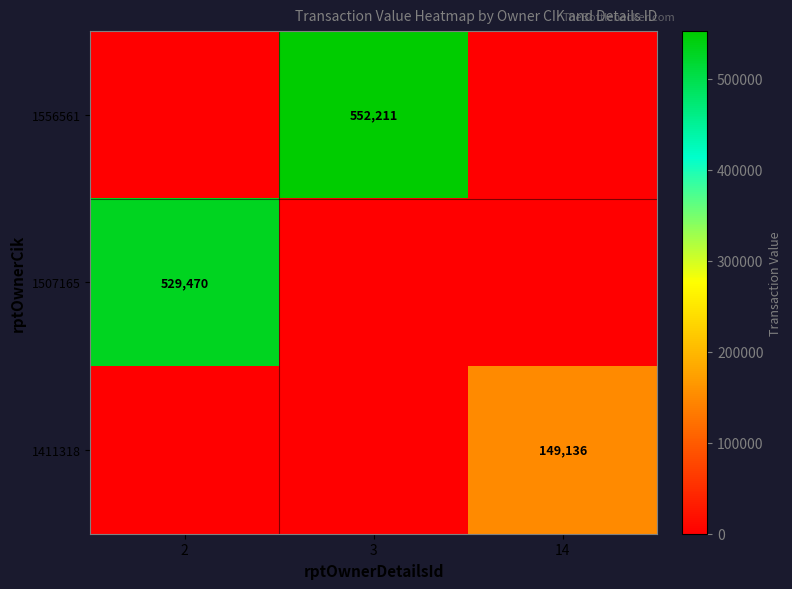

Is it true that 1556561 equals 552211 at 3?

True